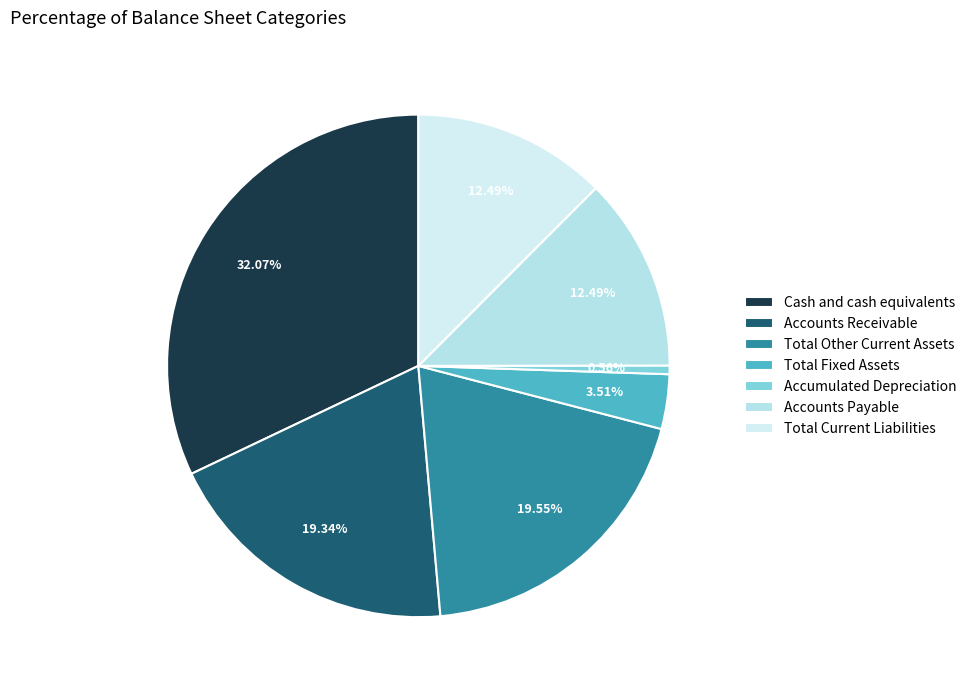

To the nearest percent, what is the average slice percentage?

14%